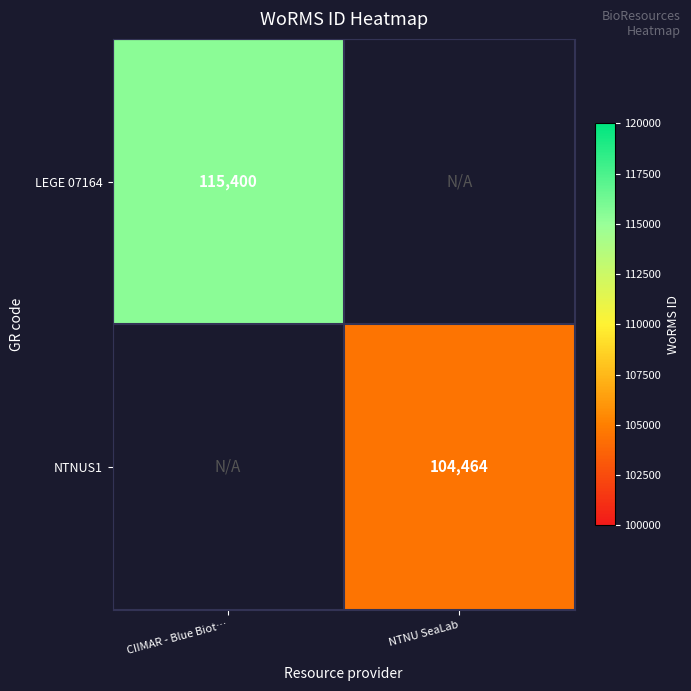

True or false: NTNUS1 has a value of 104464 at NTNU SeaLab.

True